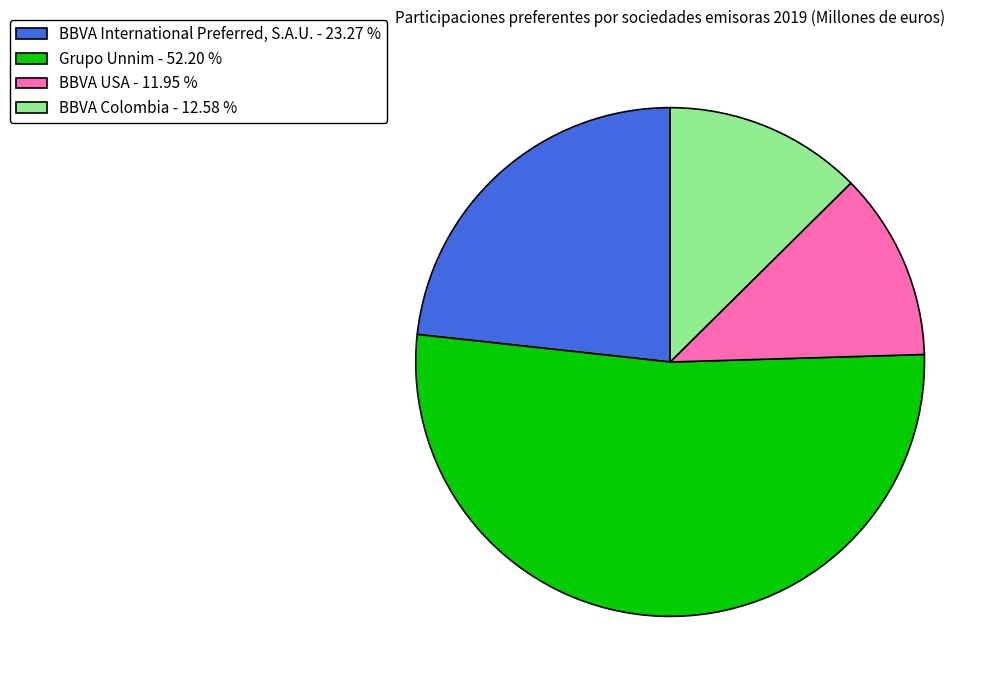

Count the number of slices in the pie.

4